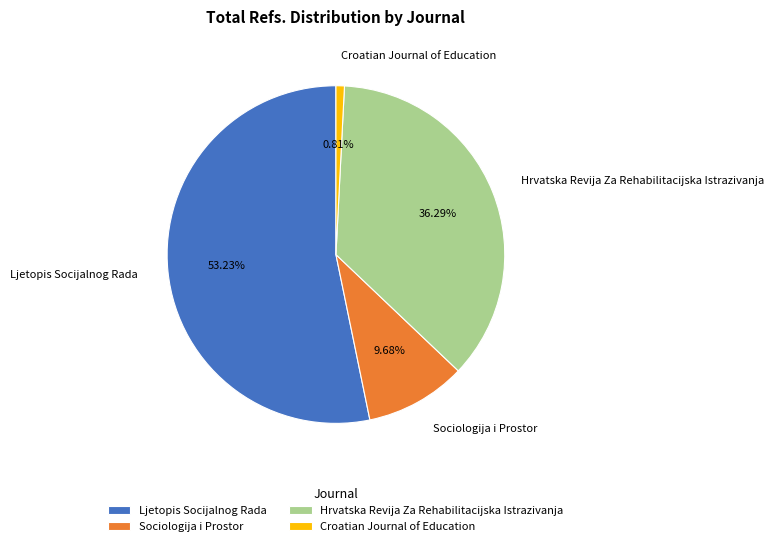

What is the largest slice in the pie chart?

Ljetopis Socijalnog Rada